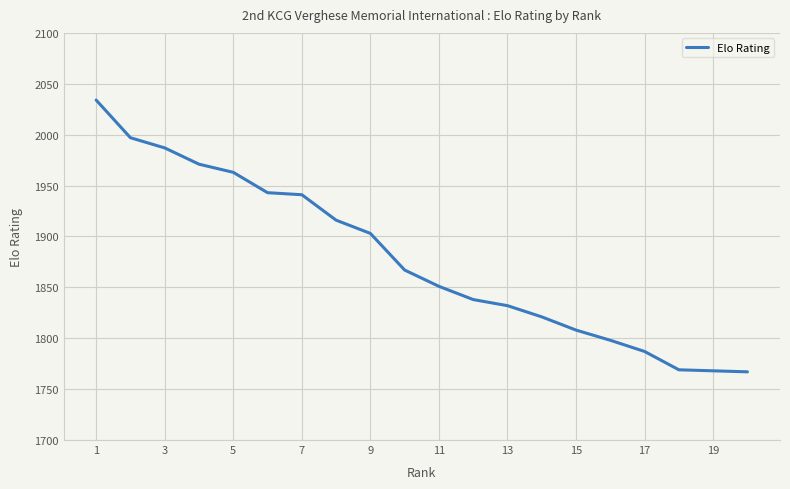

What is the smallest value displayed?

1767